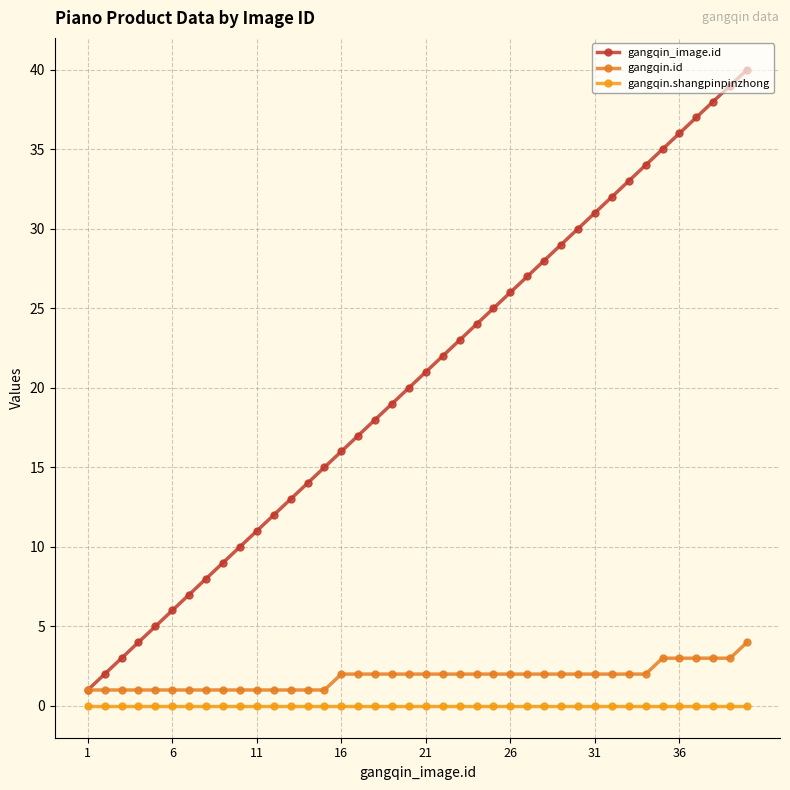

Where is gangqin.shangpinpinzhong nearest to the value 0?

1